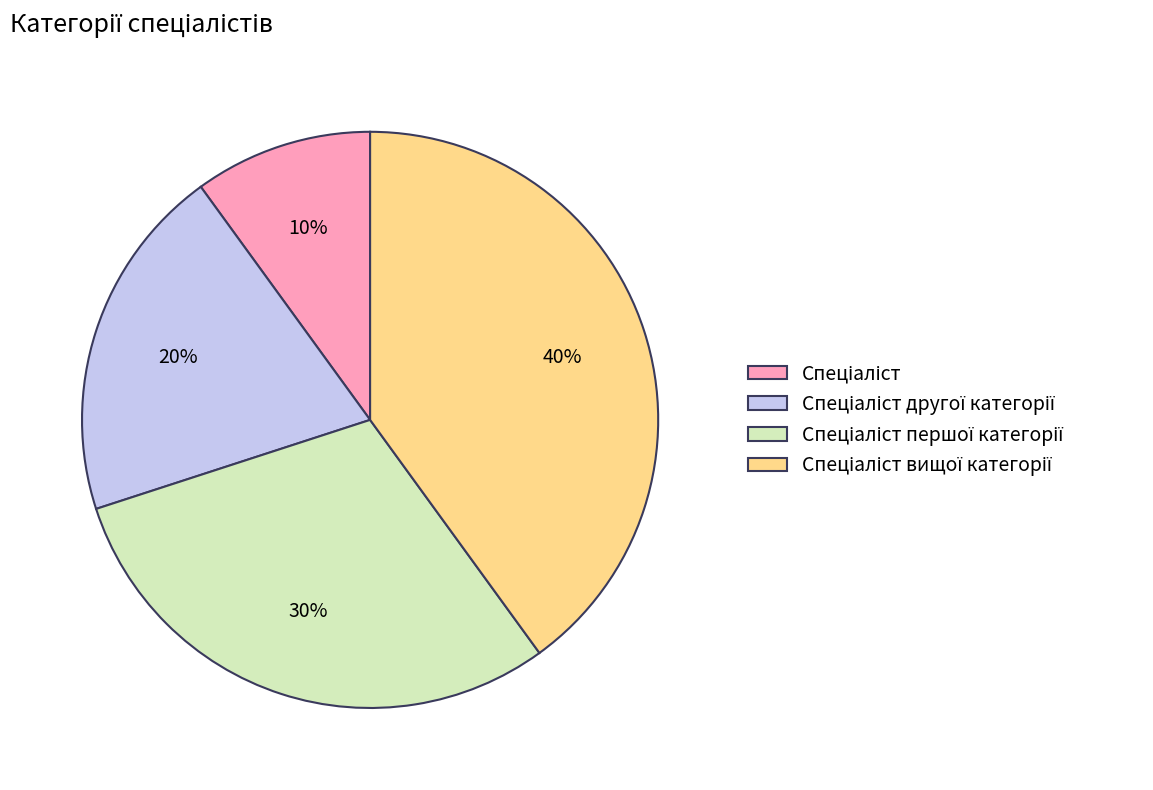

To the nearest percent, what is the average slice percentage?

25%